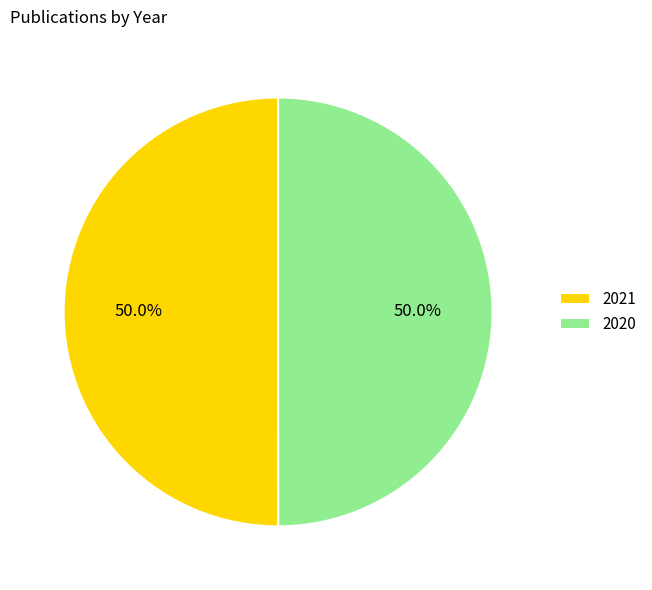

Combined, do 2021 and 2020 account for over 50%?

Yes